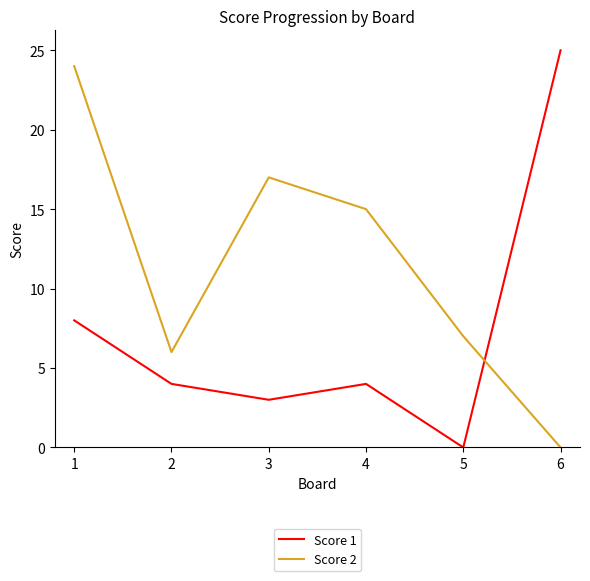

Which series has the largest range (max minus min)?

Score 1